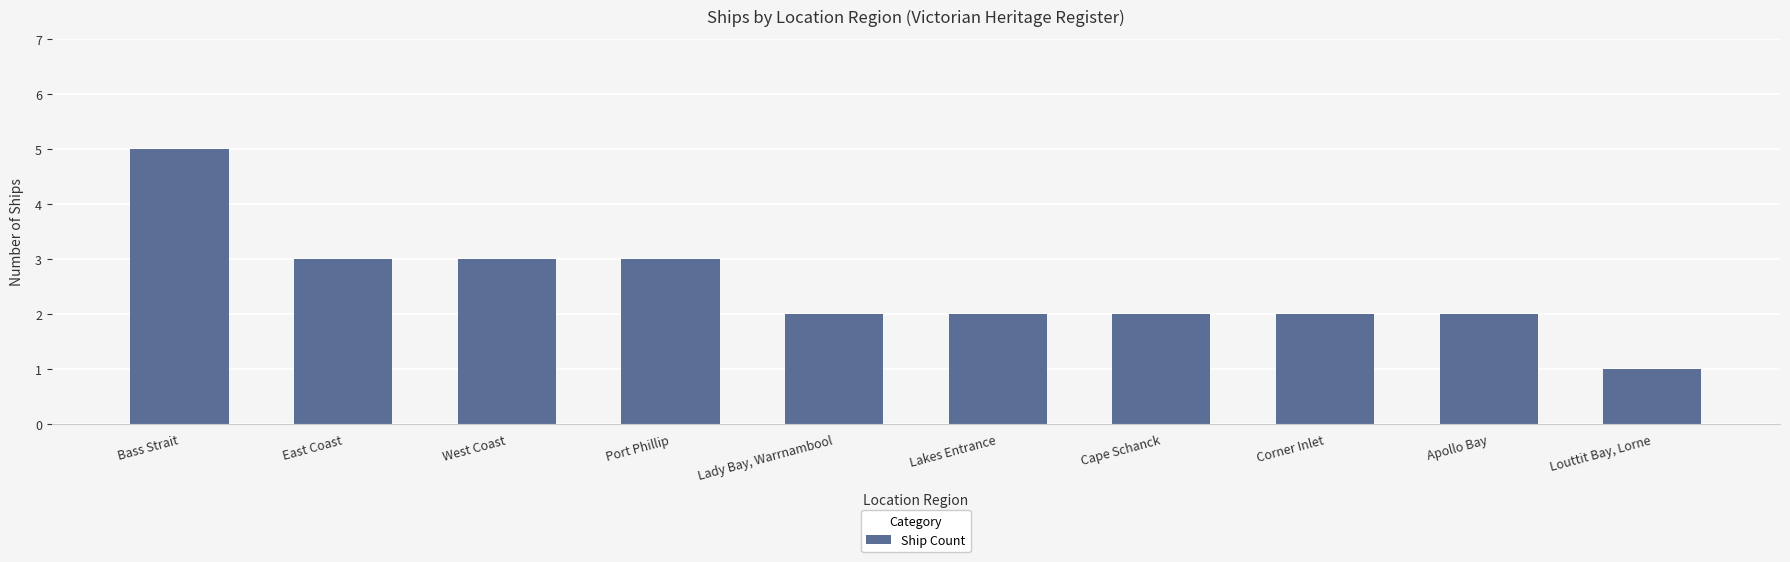

Are the bars horizontal?

No